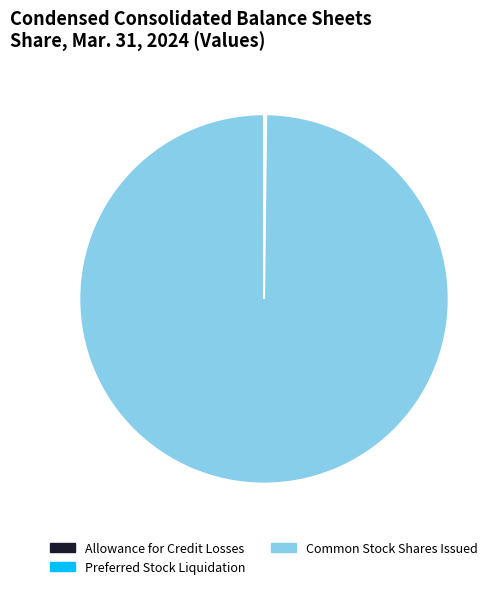

Is there a majority slice in this chart?

Yes